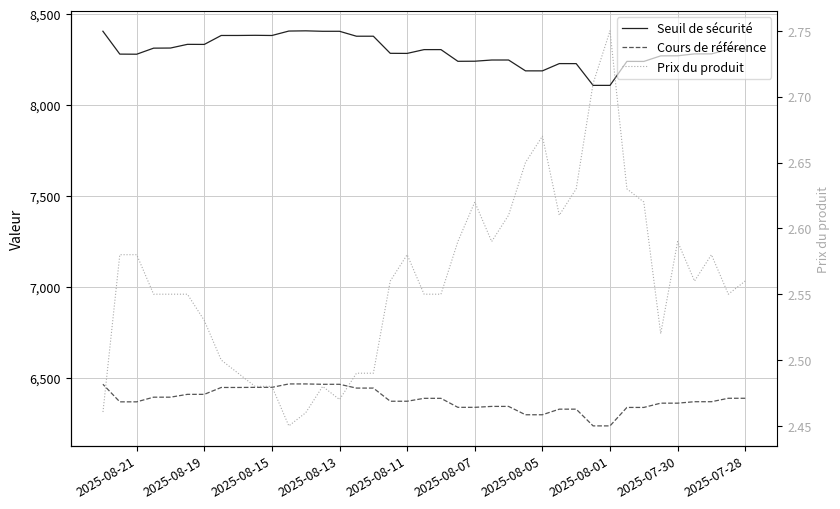

How many categories are shown in the chart?

39